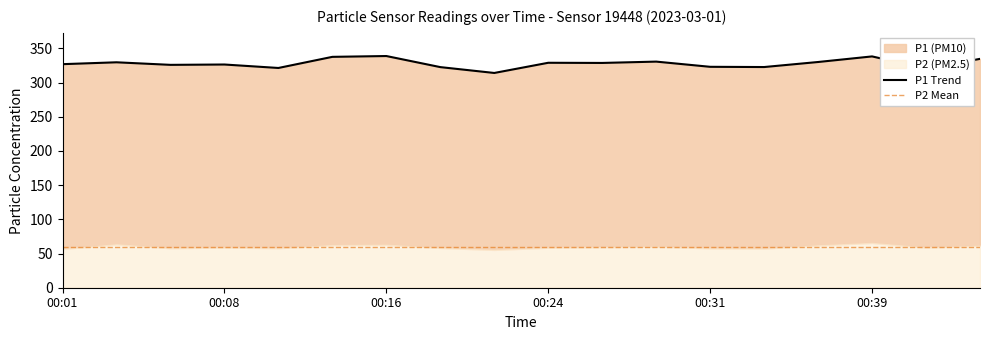

What is the smallest value displayed?

314.0